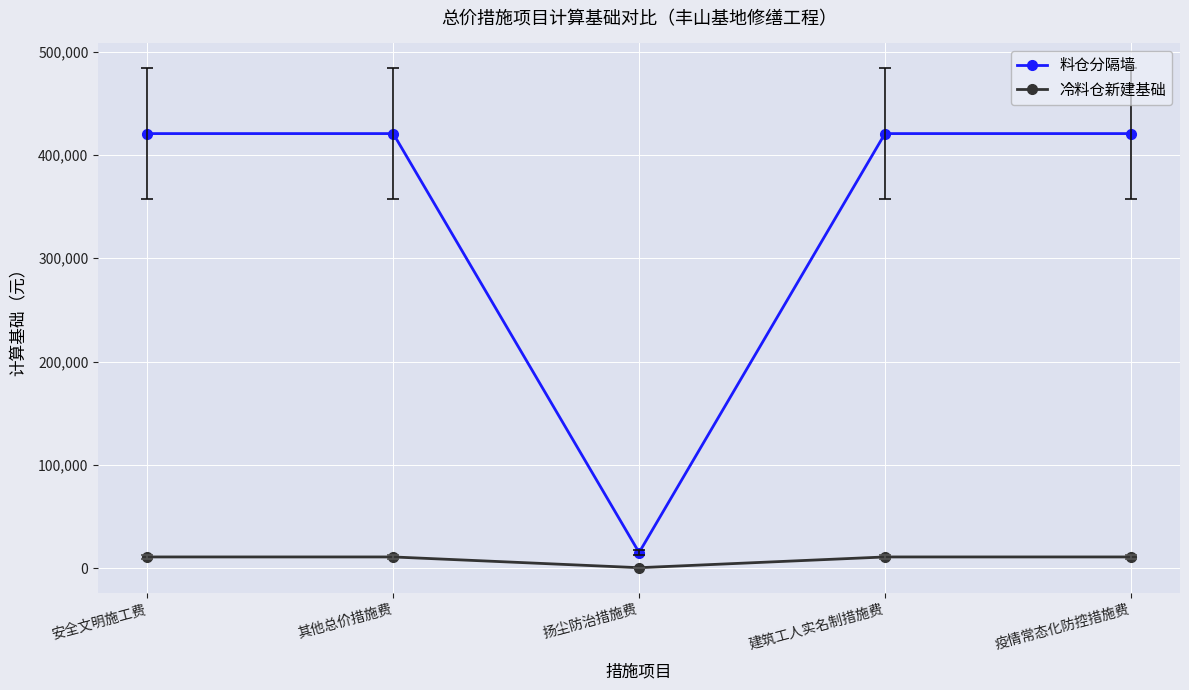

How many lines are shown in the chart?

2